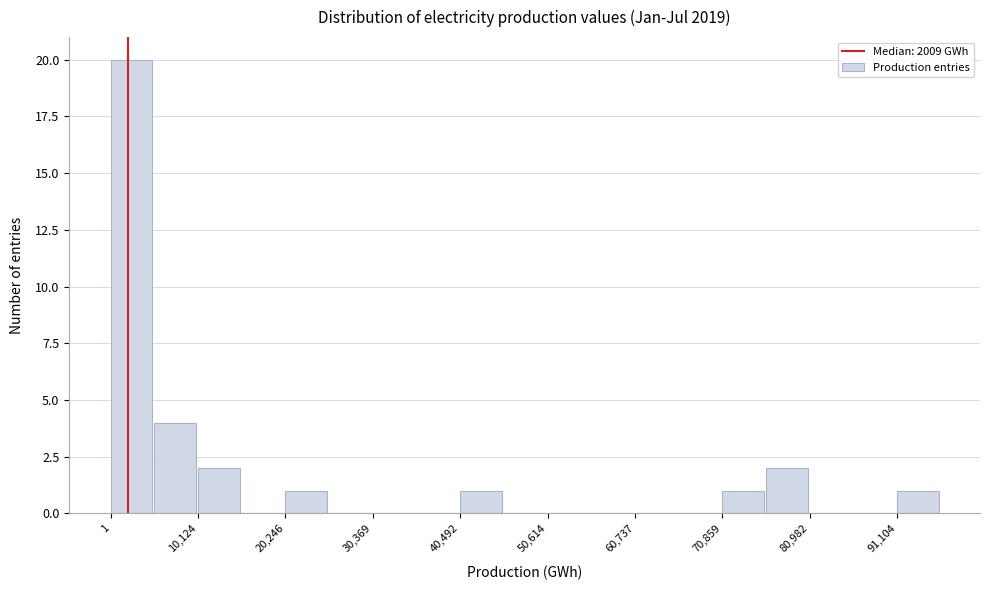

Around what value on the x-axis is the tallest bar? Give the approximate position of its centre, as read against the axis.

2000